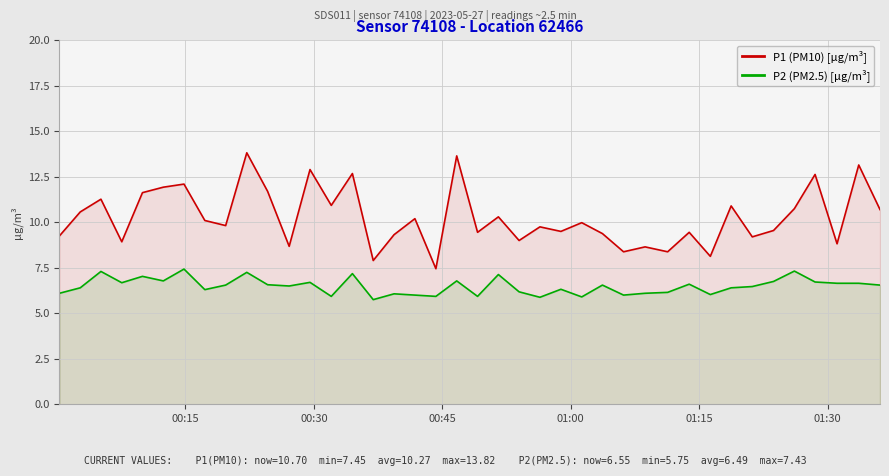

True or false: P2 (PM2.5) [µg/m³] and P1 (PM10) [µg/m³] cross at least once.

False